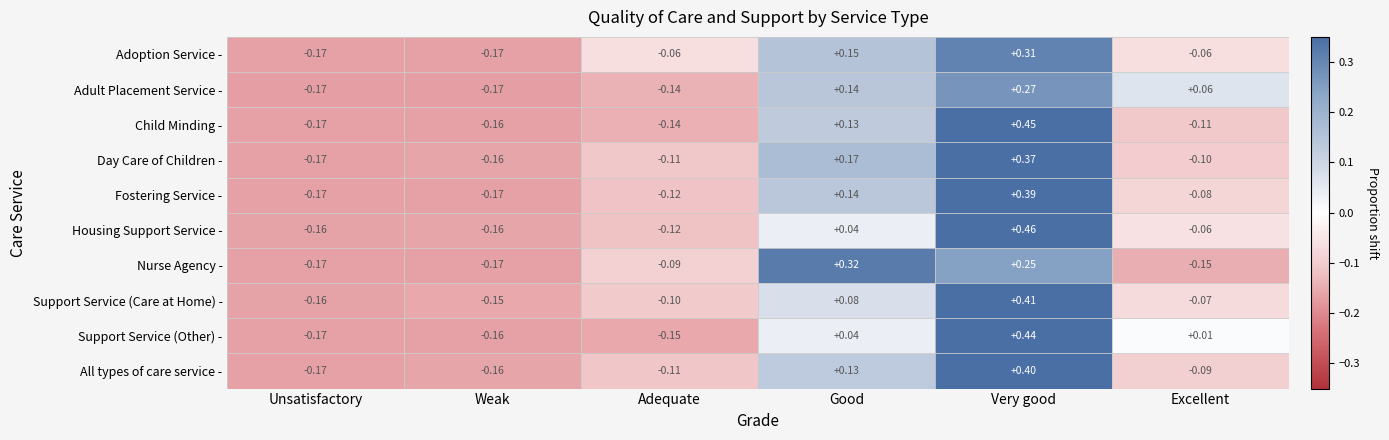

At which label does Fostering Service - first exceed 0?

Good